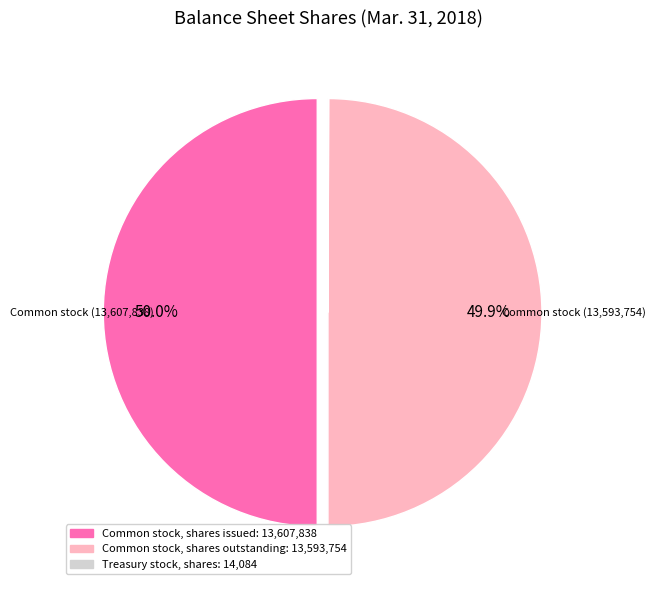

What percentage is NOT represented by Common stock, shares issued: 13,607,838?

50.0%